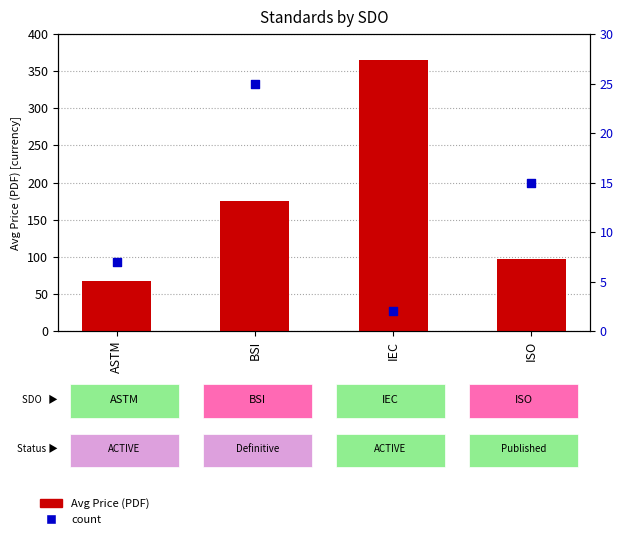

Which series reaches the minimum Y coordinate?

count